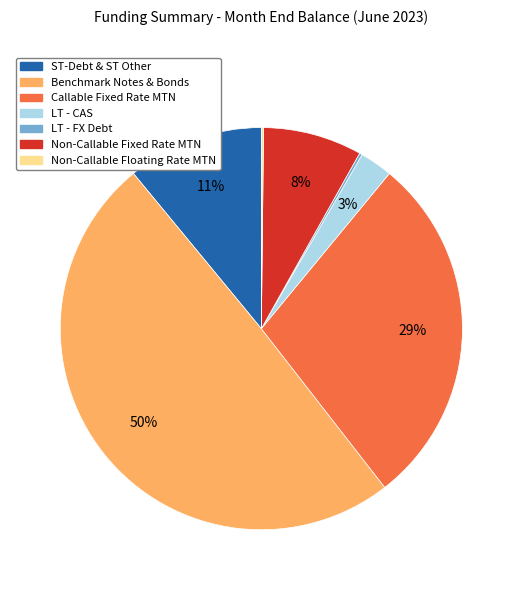

Which slice is the largest?

Benchmark Notes & Bonds